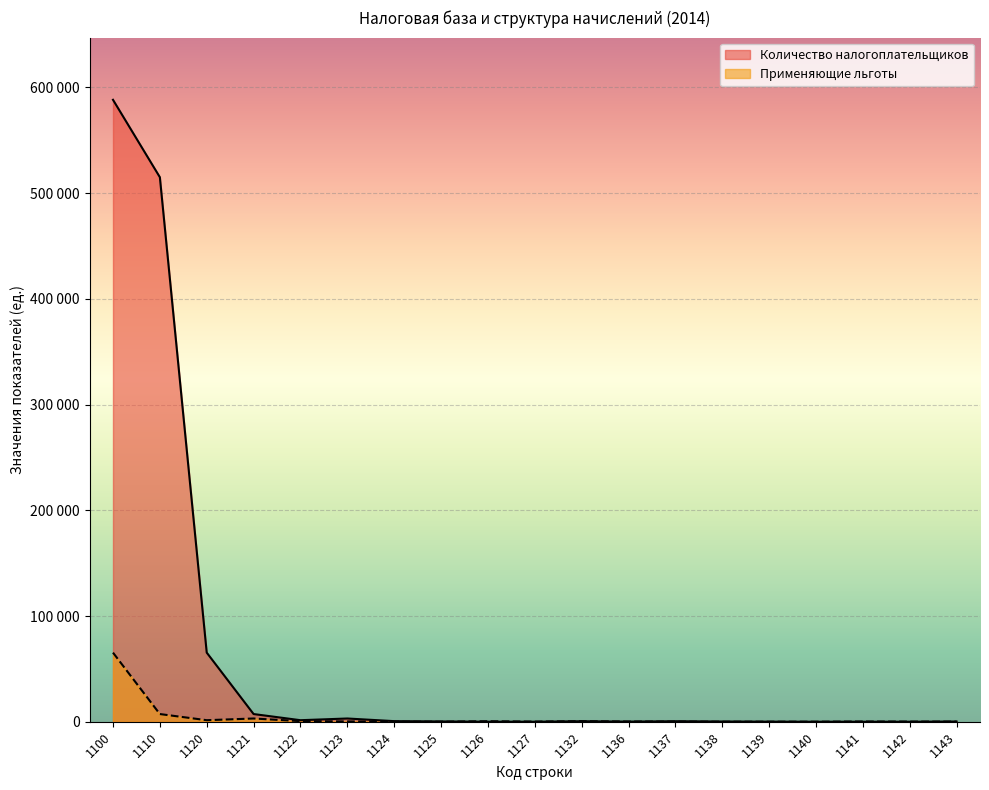

What is the average value of the Количество налогоплательщиков series?

62264